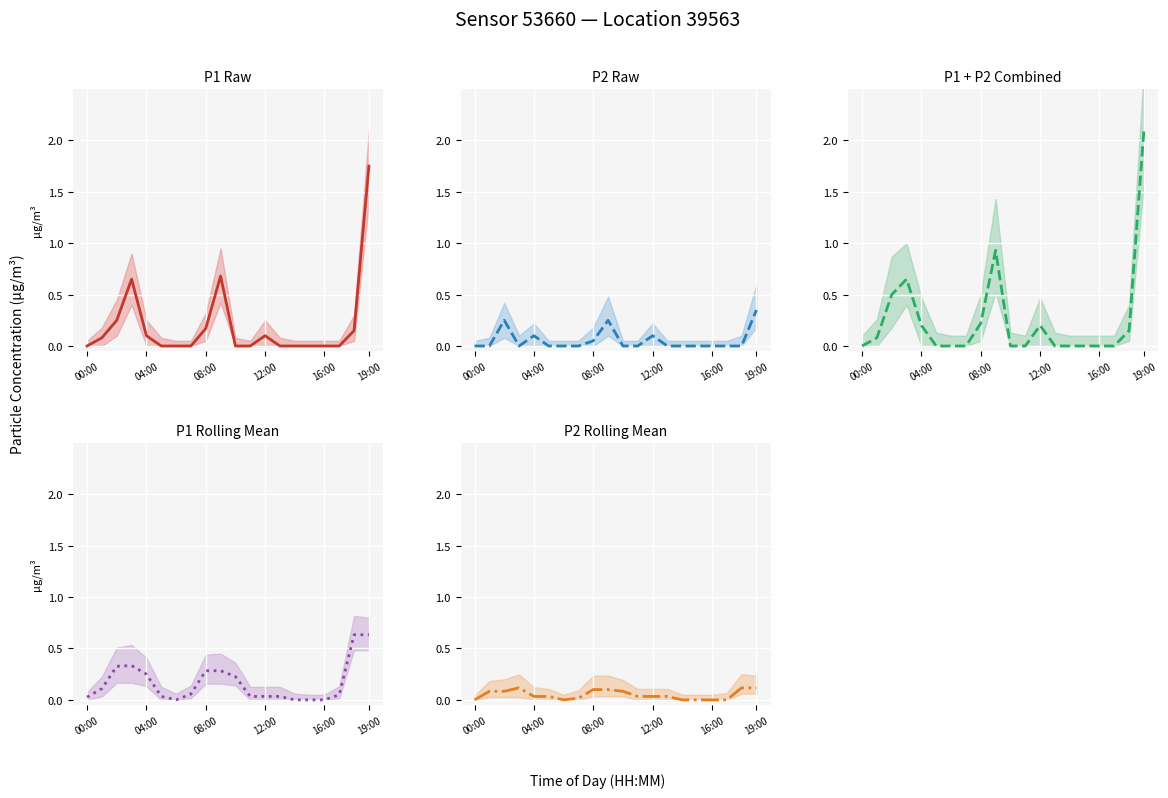

Which category has the lowest value across all series?

00:00